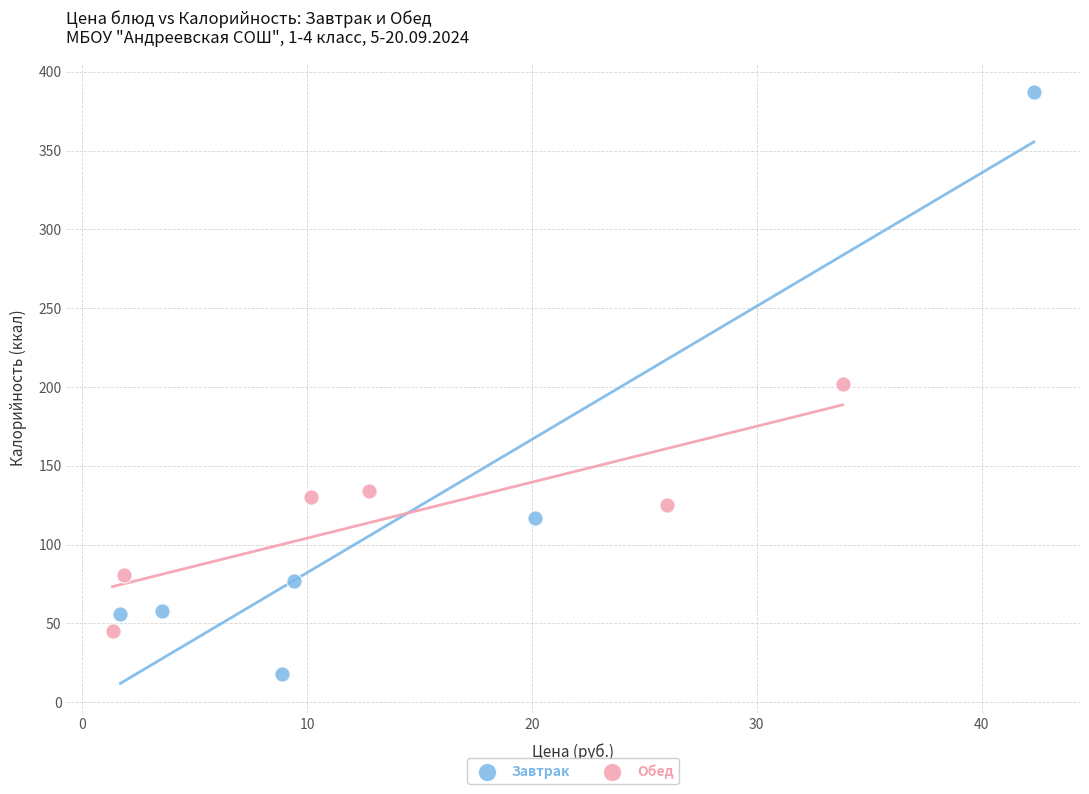

Which series contains the lowest Y value?

Завтрак